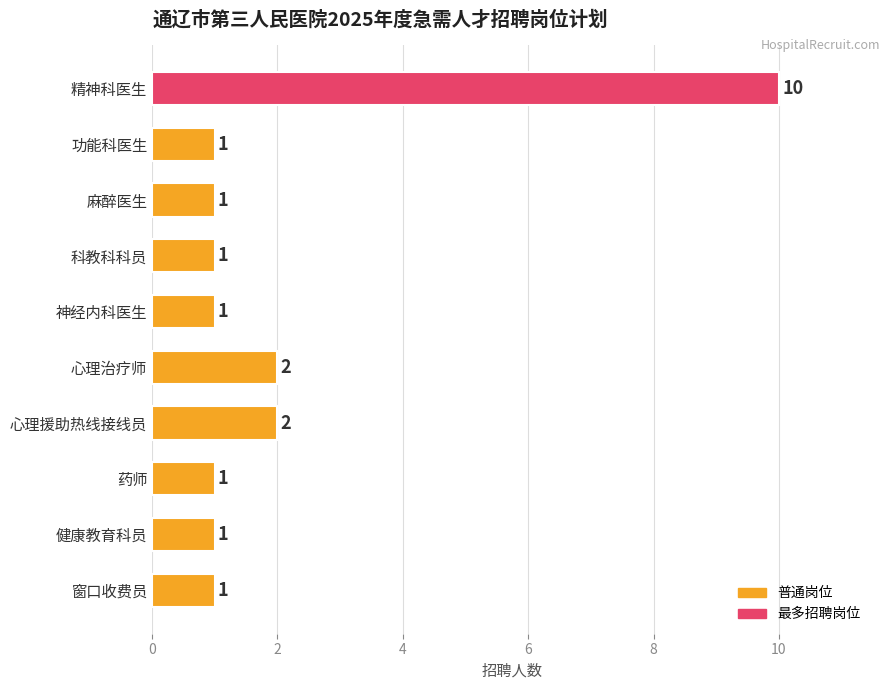

What is the label of the 5th bar from the bottom?

心理治疗师